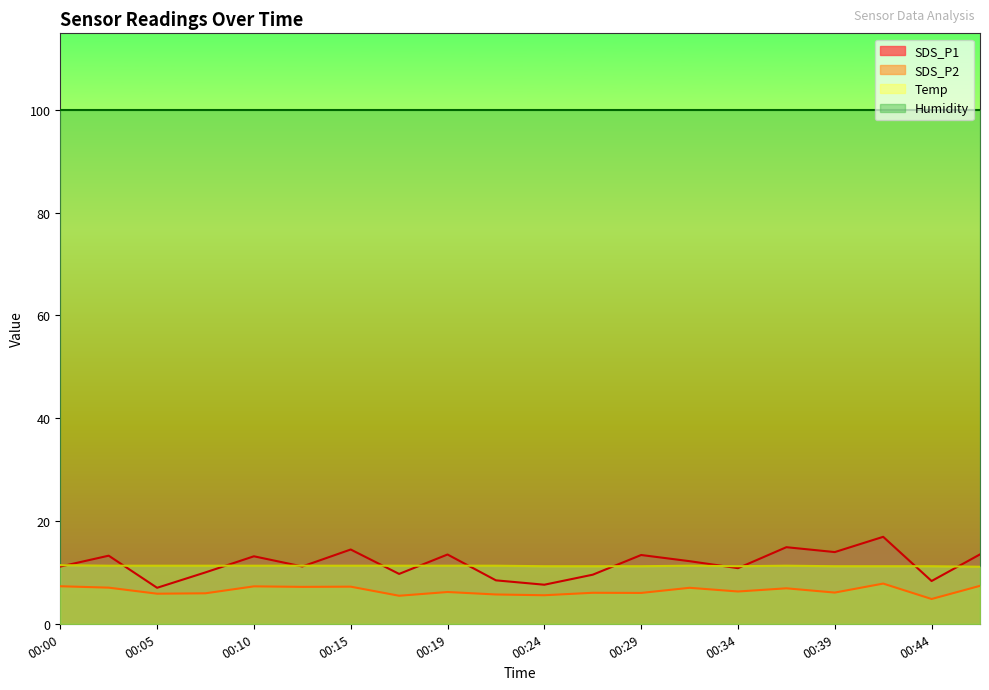

Rank the series at 00:34 from highest to lowest value.

Temp, SDS_P1, SDS_P2